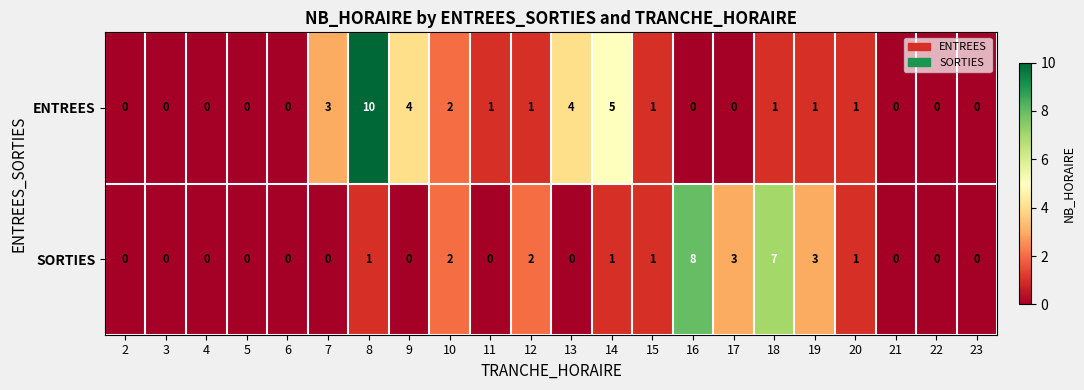

Which series has the widest spread of values?

ENTREES